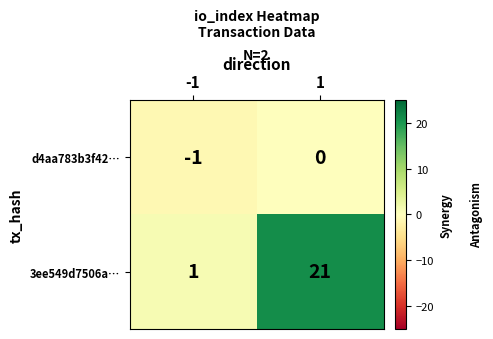

Rank the series at 1 from lowest to highest value.

d4aa783b3f42…, 3ee549d7506a…